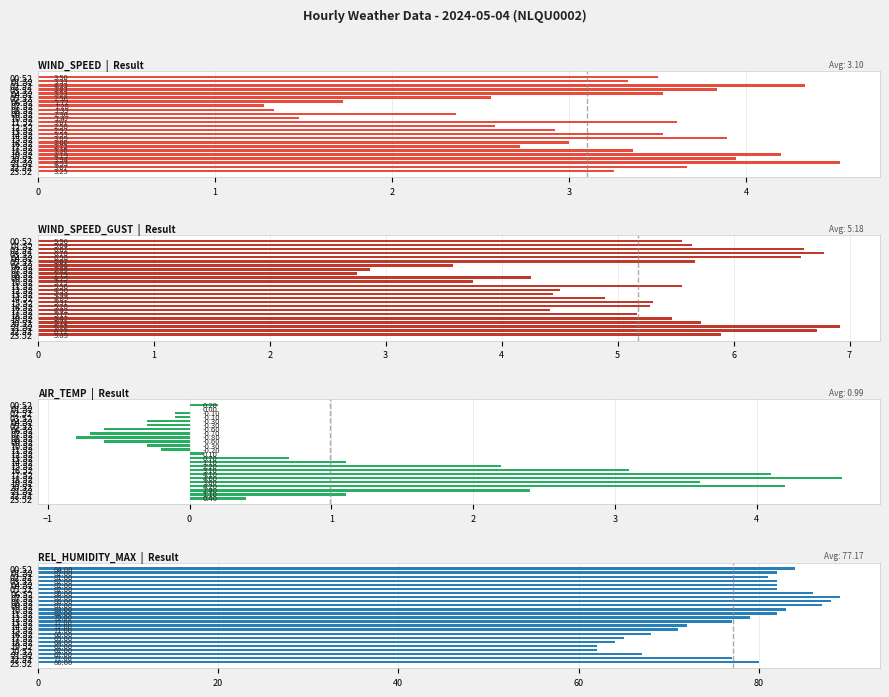

What is the lowest value of the REL_HUMIDITY_MAX series?

62.0